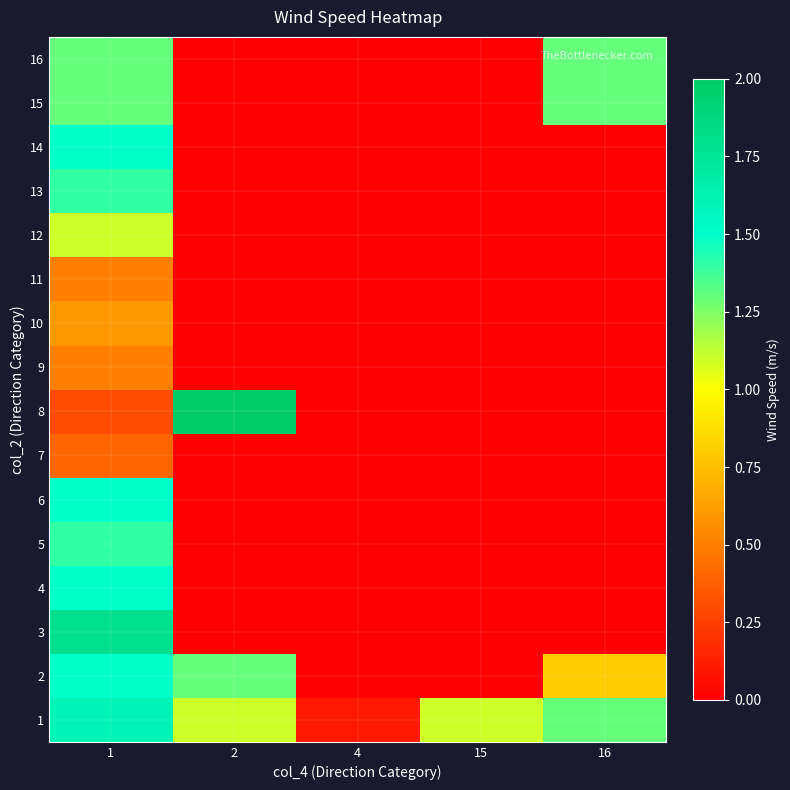

Reading left to right, what are all the values shown in this chart?

1: 1=1.6	2=1.1	4=0.1	15=1.1	16=1.3
2: 1=1.5	2=1.3	4=0.0	15=0.0	16=0.8
3: 1=1.8	2=0.0	4=0.0	15=0.0	16=0.0
4: 1=1.5	2=0.0	4=0.0	15=0.0	16=0.0
5: 1=1.4	2=0.0	4=0.0	15=0.0	16=0.0
6: 1=1.5	2=0.0	4=0.0	15=0.0	16=0.0
7: 1=0.4	2=0.0	4=0.0	15=0.0	16=0.0
8: 1=0.3	2=2.0	4=0.0	15=0.0	16=0.0
9: 1=0.5	2=0.0	4=0.0	15=0.0	16=0.0
10: 1=0.6	2=0.0	4=0.0	15=0.0	16=0.0
11: 1=0.5	2=0.0	4=0.0	15=0.0	16=0.0
12: 1=1.1	2=0.0	4=0.0	15=0.0	16=0.0
13: 1=1.4	2=0.0	4=0.0	15=0.0	16=0.0
14: 1=1.5	2=0.0	4=0.0	15=0.0	16=0.0
15: 1=1.3	2=0.0	4=0.0	15=0.0	16=1.3
16: 1=1.3	2=0.0	4=0.0	15=0.0	16=1.3